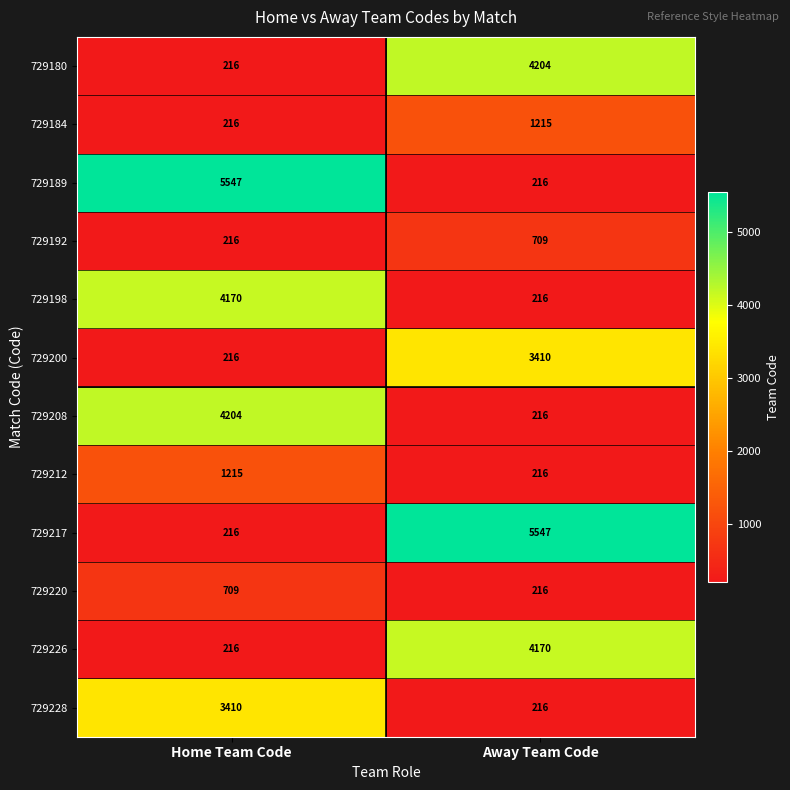

Is the value of 729189 at Home Team Code greater than the value of 729212 at Home Team Code?

Yes